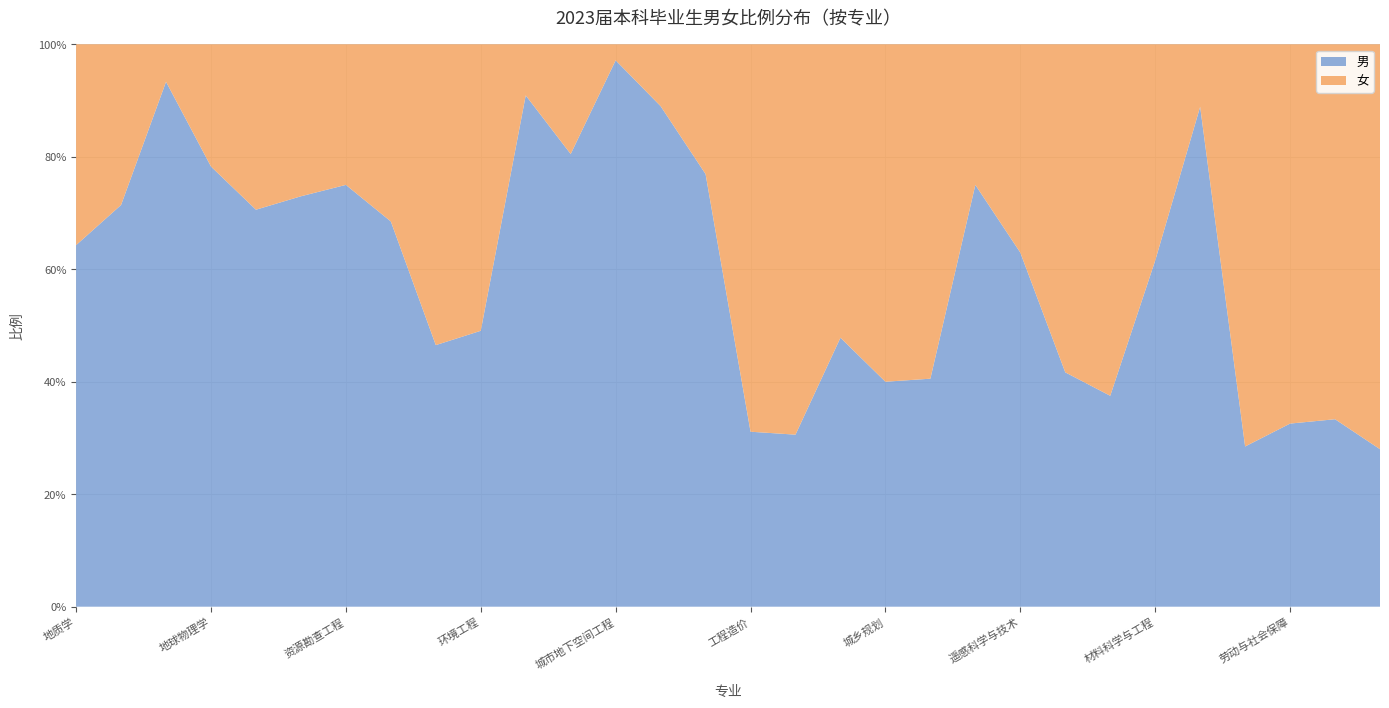

Reading right to left, list all the values displayed in this chart.

女: 数学与应用数学=54	行政管理=40	劳动与社会保障=29	法学=118	矿物加工工程=2	材料科学与工程=10	宝石及材料工艺学=30	产品设计（珠宝玉石首饰设计方向）=35	遥感科学与技术=10	测绘工程=19	地理信息科学=44	城乡规划=42	土地整治工程=12	土地资源管理=59	工程造价=62	工程管理=9	土木工程=11	城市地下空间工程=1	勘查技术与工程（水工环勘查方向）=8	地质工程（工程地质方向）=6	环境工程=27	水文与水资源工程=23	地下水科学与工程=23	资源勘查工程=6	地质工程（综合找矿方向）=10	海洋资源与环境=10	地球物理学=5	勘查技术与工程（地球物理勘探方向）=2	古生物学=4	地质学=15
男: 数学与应用数学=21	行政管理=20	劳动与社会保障=14	法学=47	矿物加工工程=16	材料科学与工程=16	宝石及材料工艺学=18	产品设计（珠宝玉石首饰设计方向）=25	遥感科学与技术=17	测绘工程=57	地理信息科学=30	城乡规划=28	土地整治工程=11	土地资源管理=26	工程造价=28	工程管理=30	土木工程=89	城市地下空间工程=34	勘查技术与工程（水工环勘查方向）=33	地质工程（工程地质方向）=60	环境工程=26	水文与水资源工程=20	地下水科学与工程=50	资源勘查工程=18	地质工程（综合找矿方向）=27	海洋资源与环境=24	地球物理学=18	勘查技术与工程（地球物理勘探方向）=28	古生物学=10	地质学=27